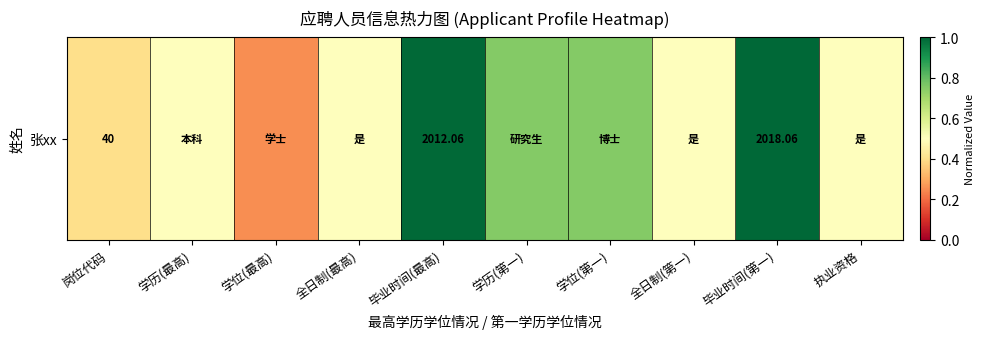

List the labels in order of value, largest first.

毕业时间(第一), 毕业时间(最高), 学历(第一), 学位(第一), 学历(最高), 全日制(最高), 全日制(第一), 执业资格, 岗位代码, 学位(最高)